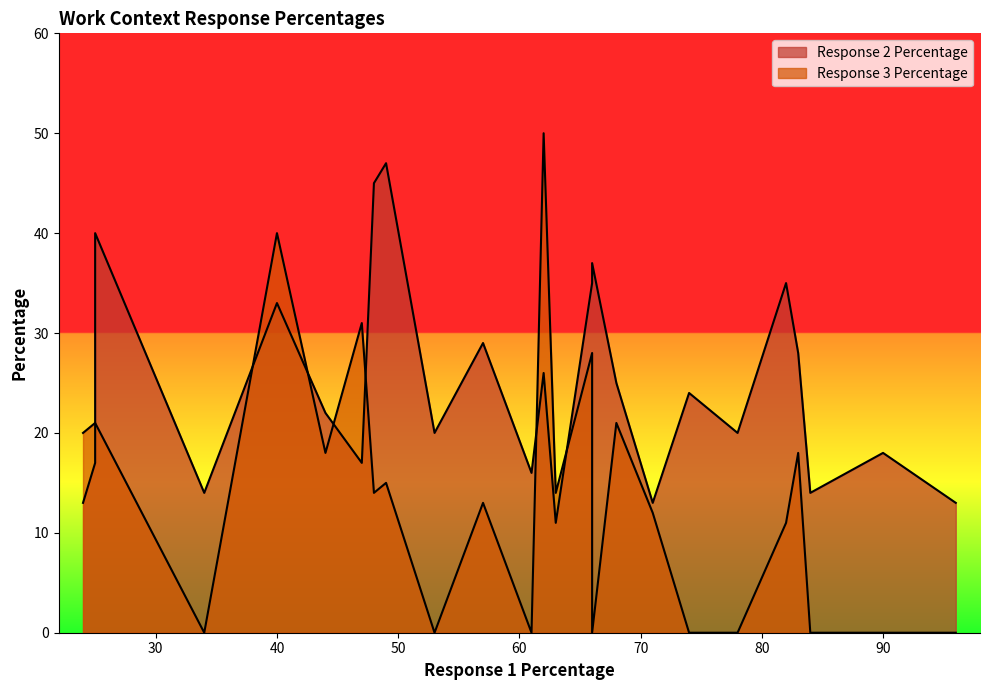

What is the lowest value of the Response 2 Percentage series?

11